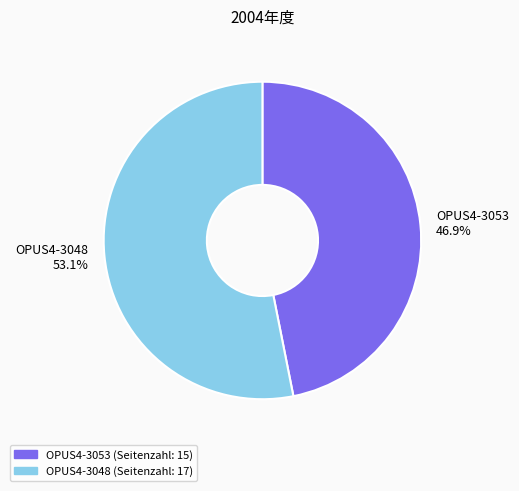

What percentage is the OPUS4-3048 slice, to the nearest percent?

53%